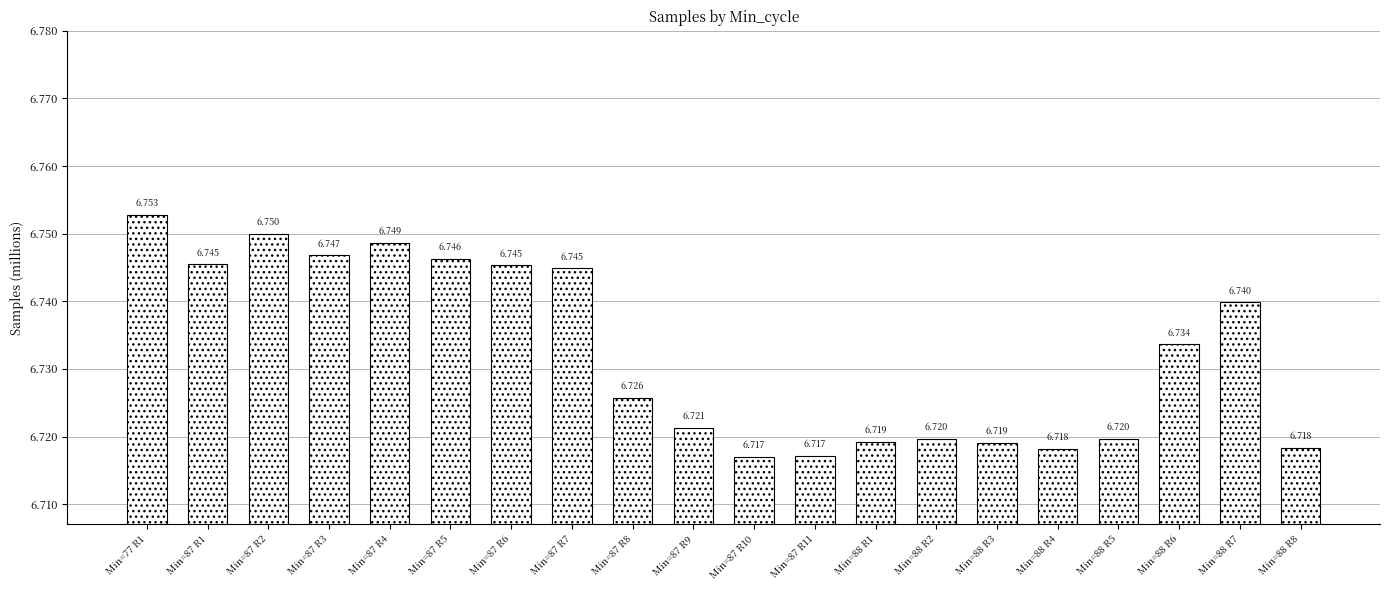

Is it true that the value at Min=87 R6 is 6.7?

True